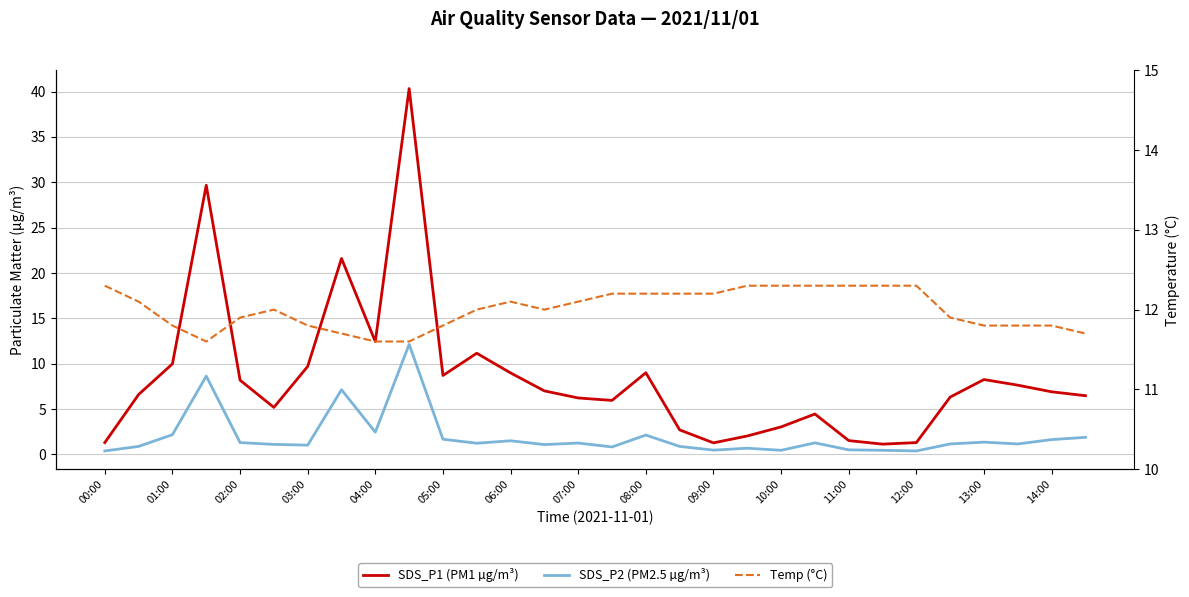

List the series in order of their peak value, highest first.

SDS_P1 (PM1 µg/m³), Temp (°C), SDS_P2 (PM2.5 µg/m³)